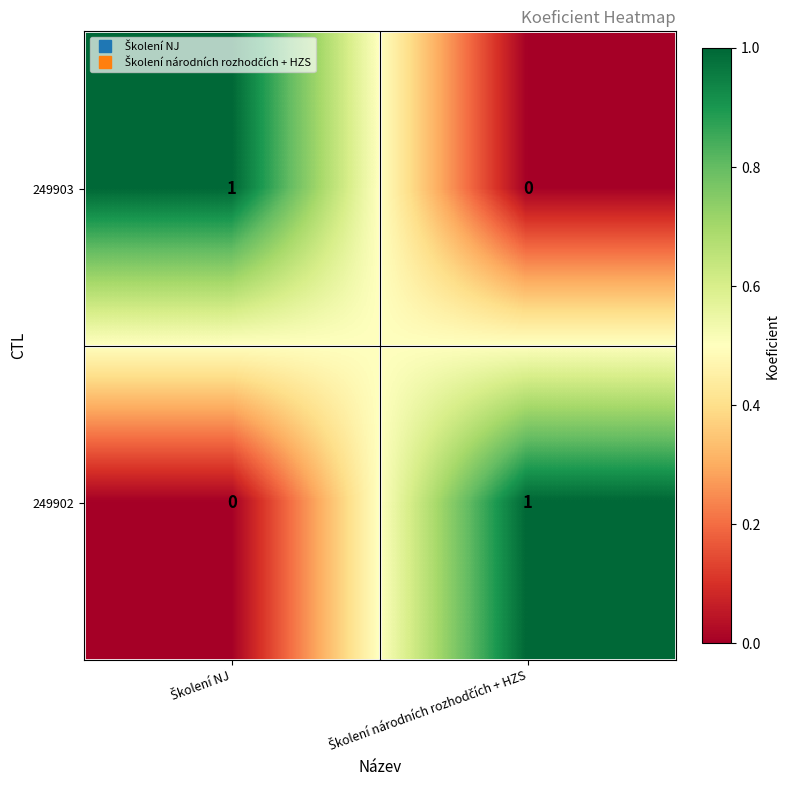

Reading left to right, list all the values displayed in this chart.

249903: 1	0
249902: 0	1